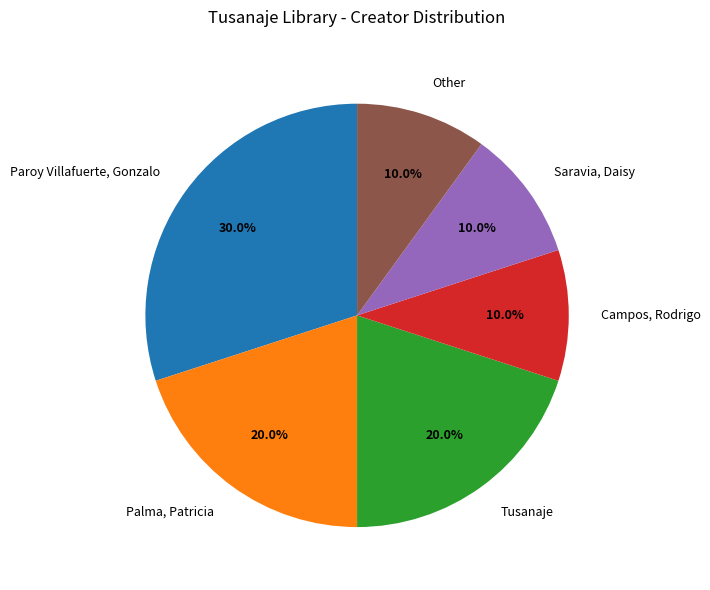

Which category has the biggest portion of the pie?

Paroy Villafuerte, Gonzalo